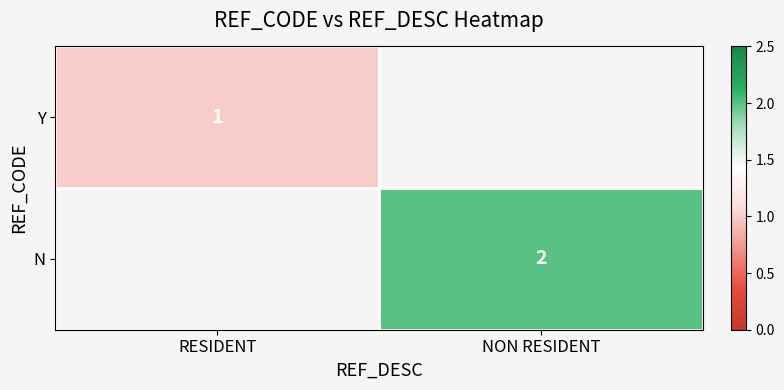

Is it true that N equals 1 at NON RESIDENT?

False